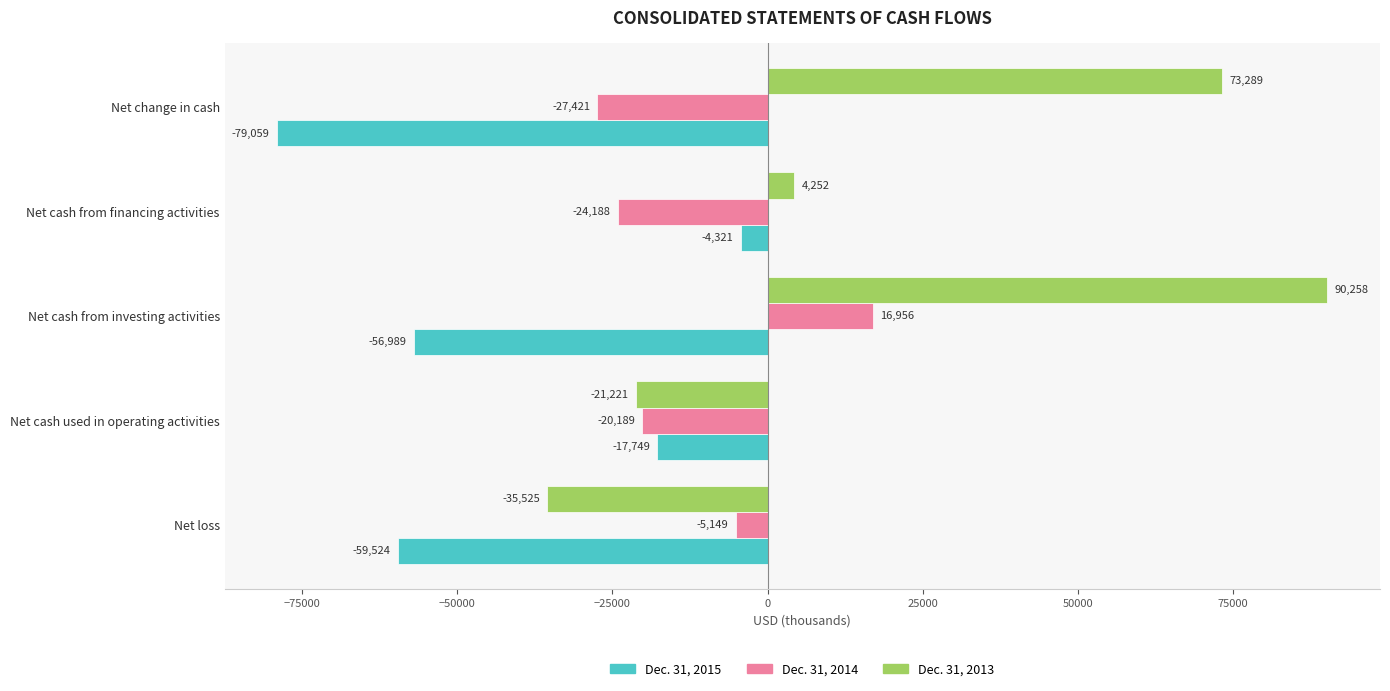

How many values in Dec. 31, 2014 are above zero?

1